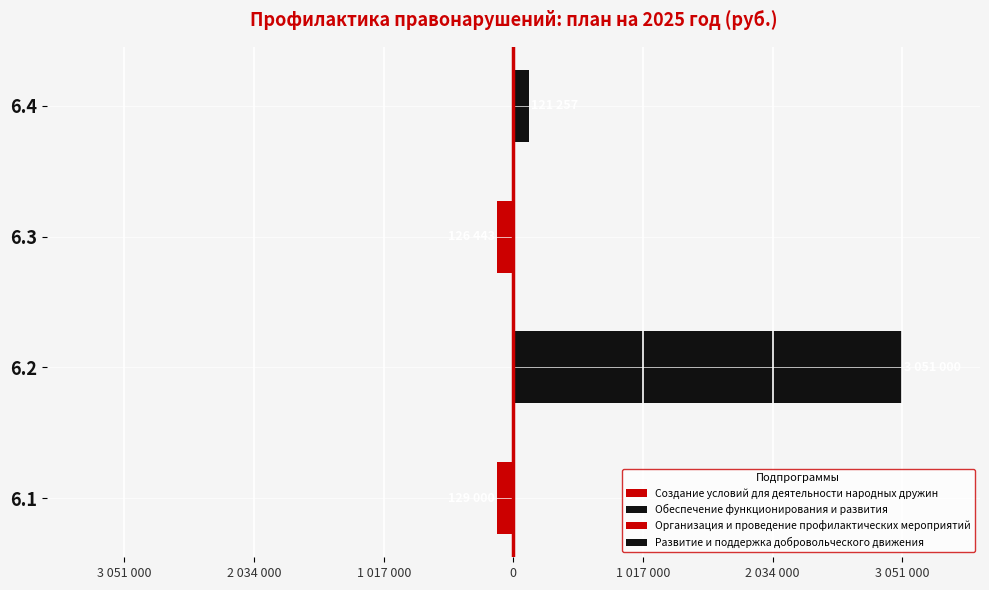

Are the bars grouped side by side (vs. stacked)?

Yes